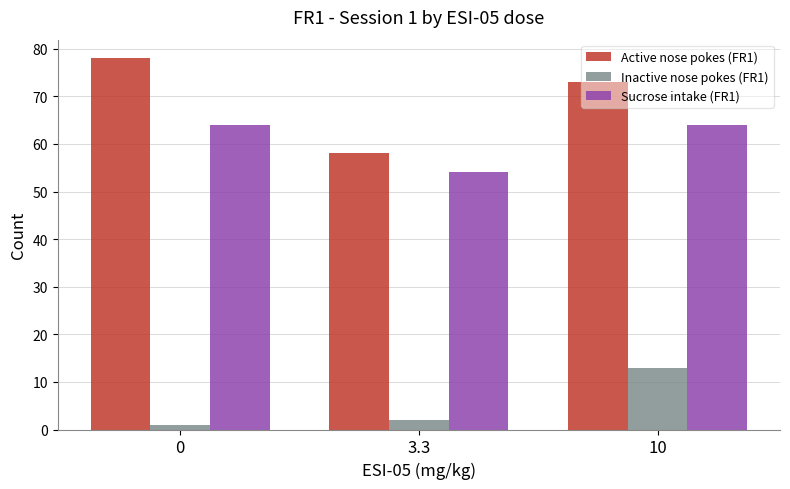

The value of Sucrose intake (FR1) at 0 is 29. True or false?

False